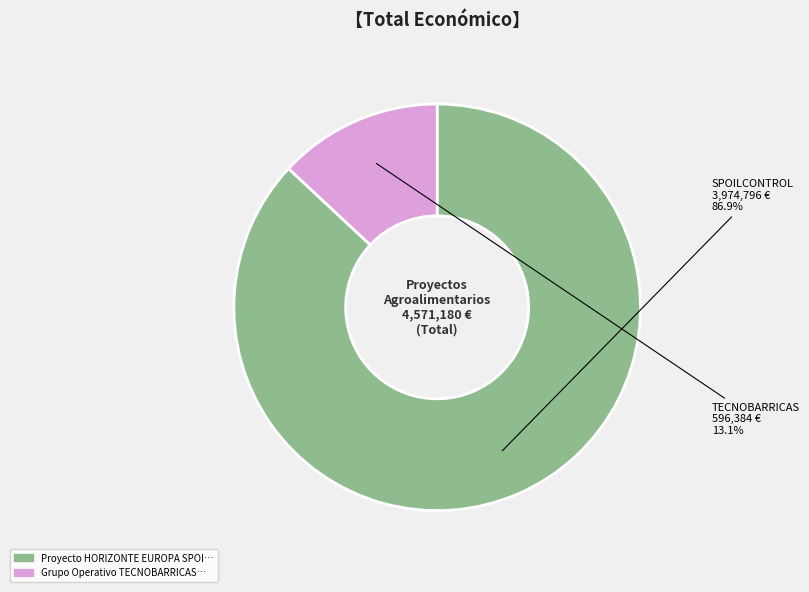

To the nearest percent, what is the difference between the largest and smallest slice percentages?

74%